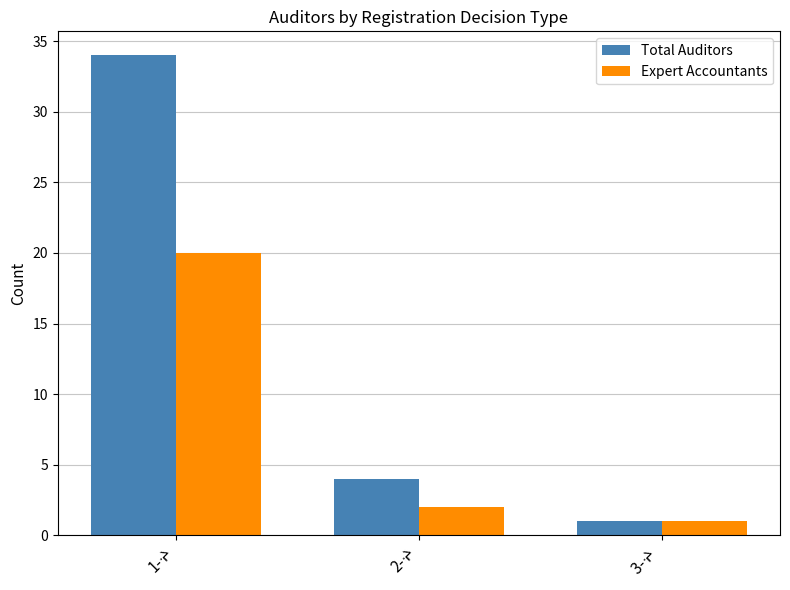

How many bars are there in each group?

2